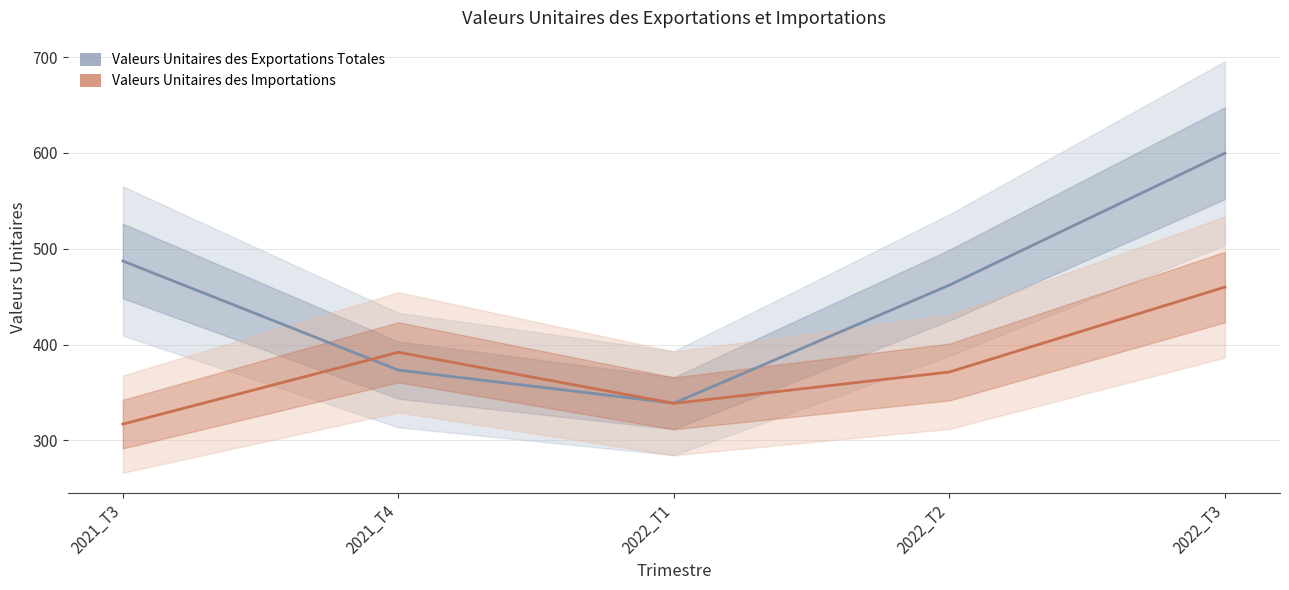

At which category does the chart reach its peak across all series?

2022_T3